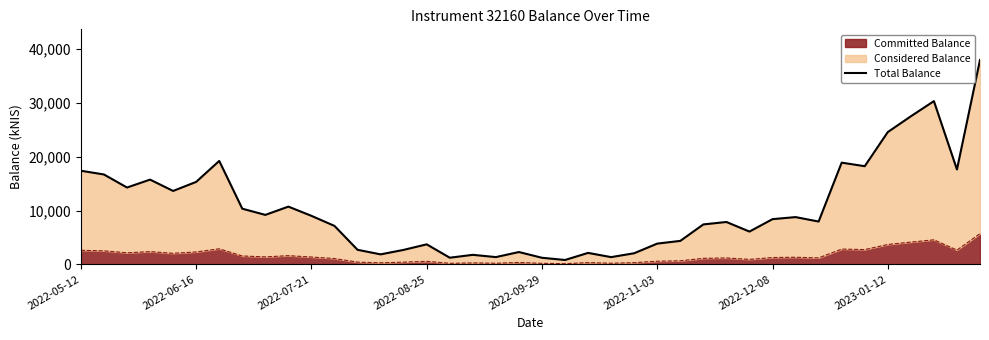

Is it true that the value at 14 is 1460.0?

False